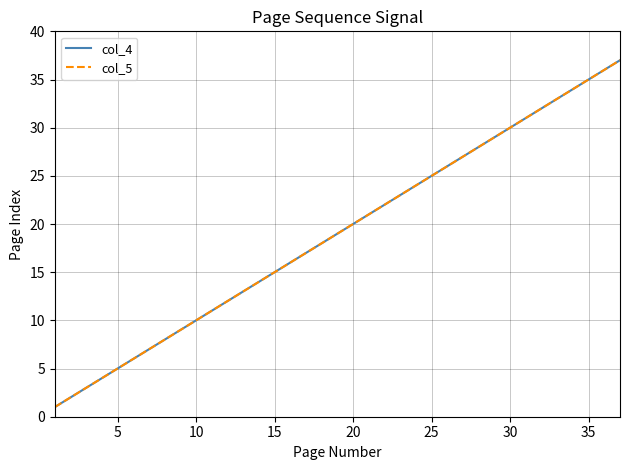

True or false: col_5 and col_4 cross at least once.

False